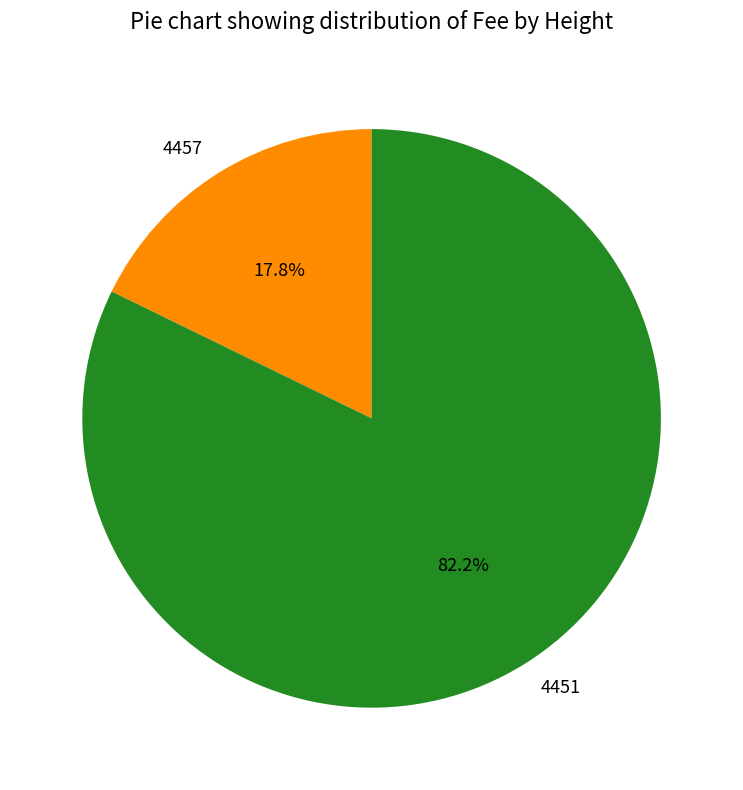

To the nearest percent, what is the average slice percentage?

50%